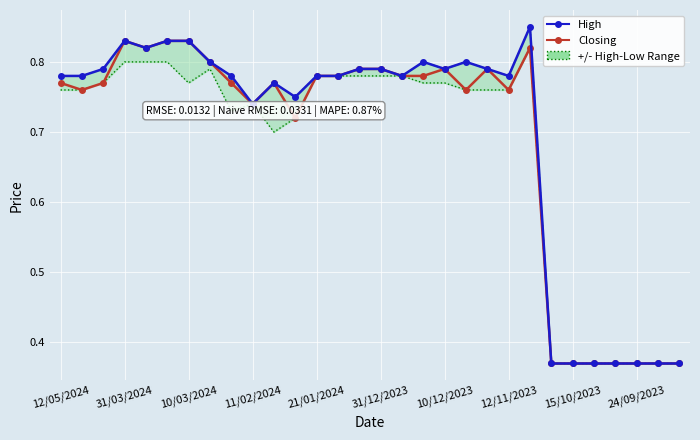

Count the High values in the range 0 to 1.

30